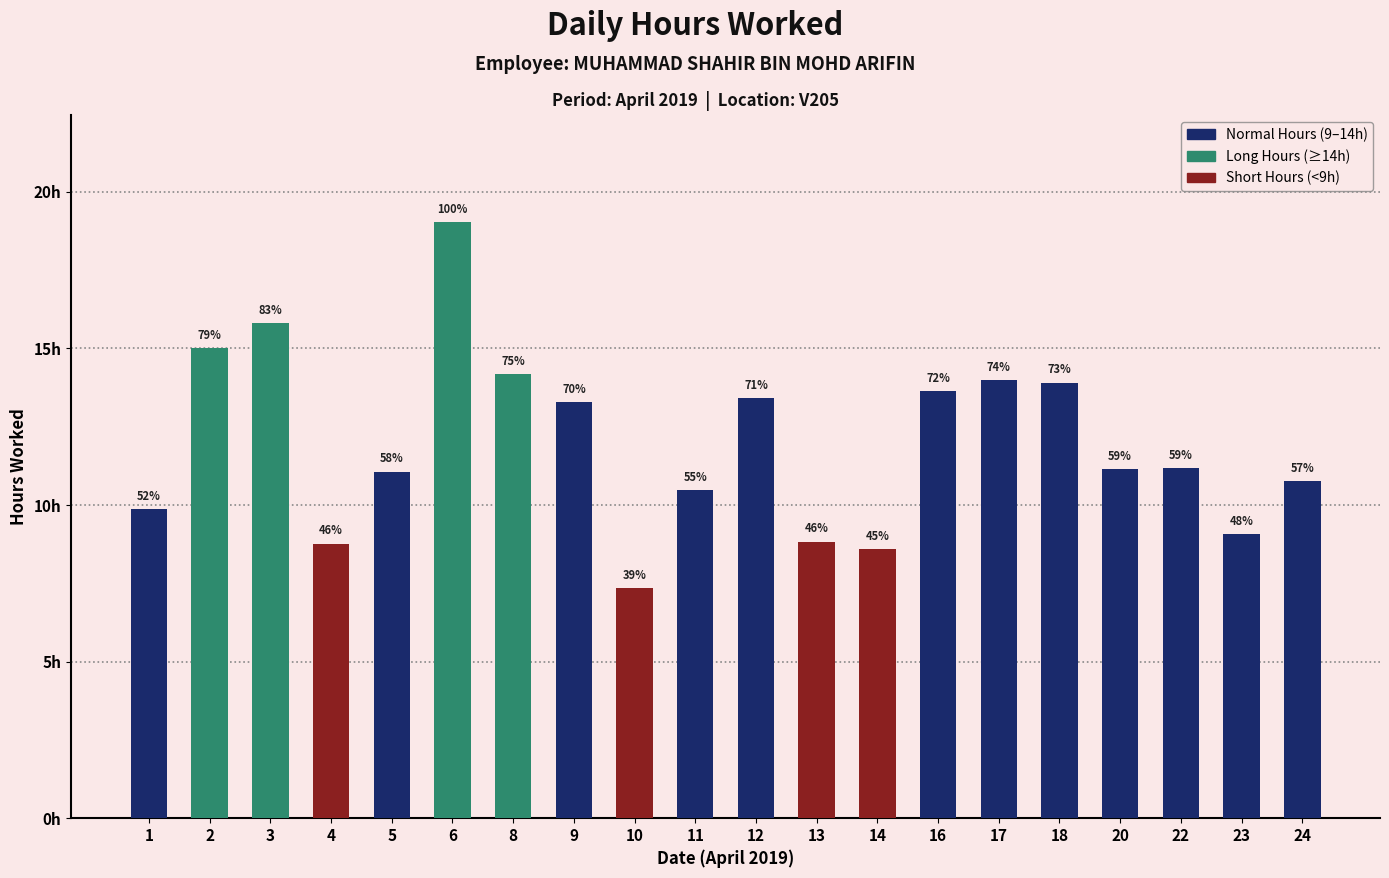

Does the chart contain any negative values?

No